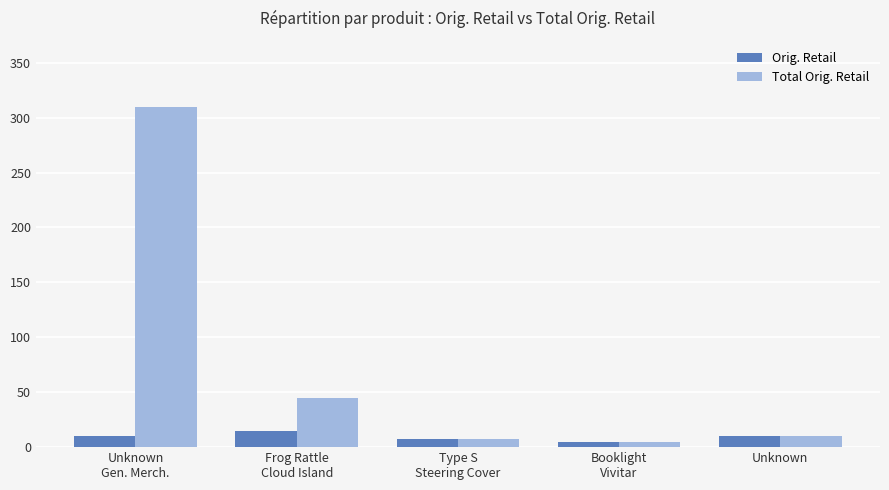

What is the average value of the Orig. Retail series?

9.4